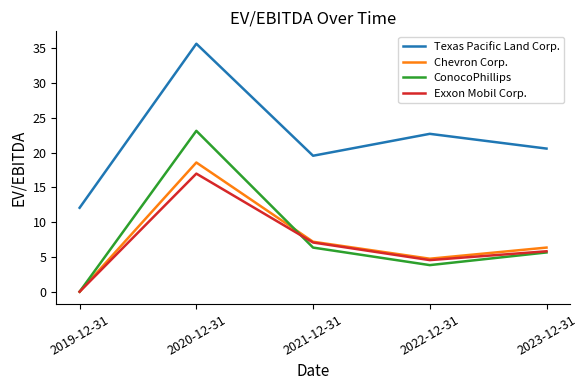

How many positive values does the Chevron Corp. series have?

4